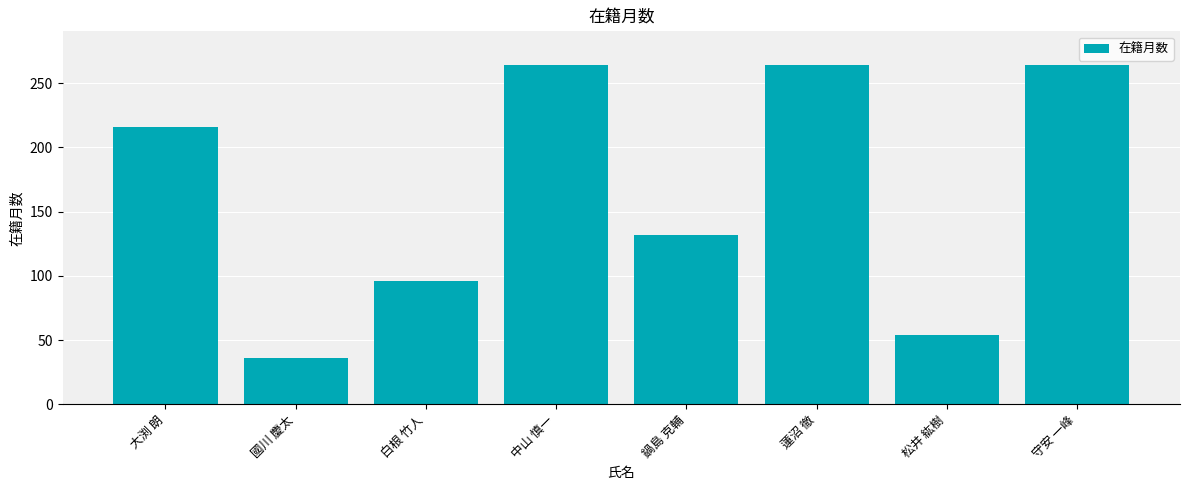

What is the difference between the second highest and minimum values?

228